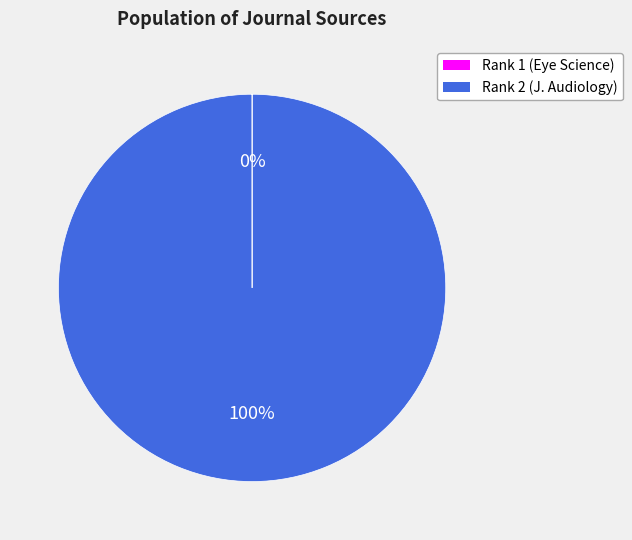

Which slice represents more than half of the pie?

Rank 2